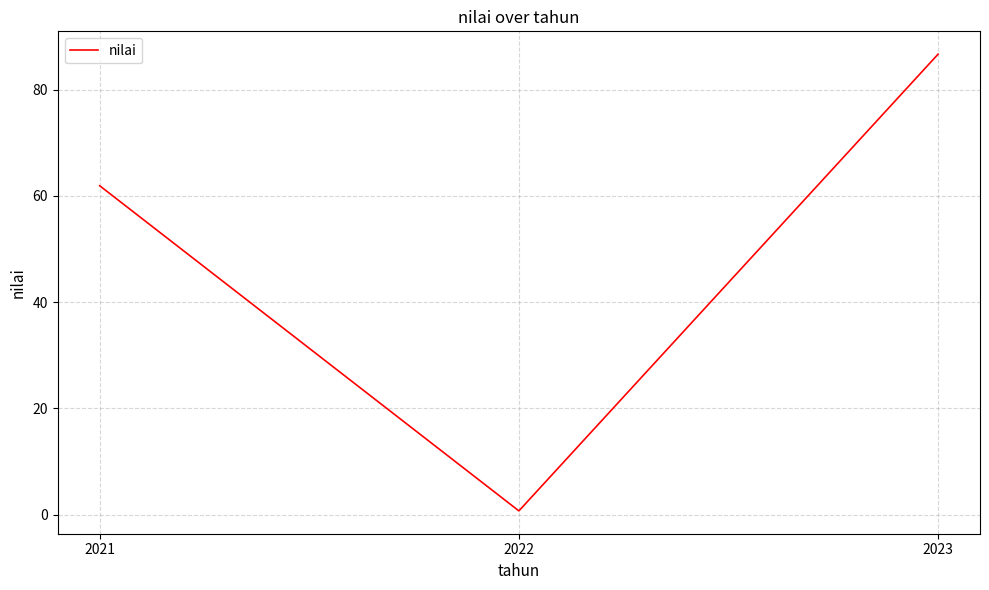

Rank the categories by value from highest to lowest.

2023, 2021, 2022